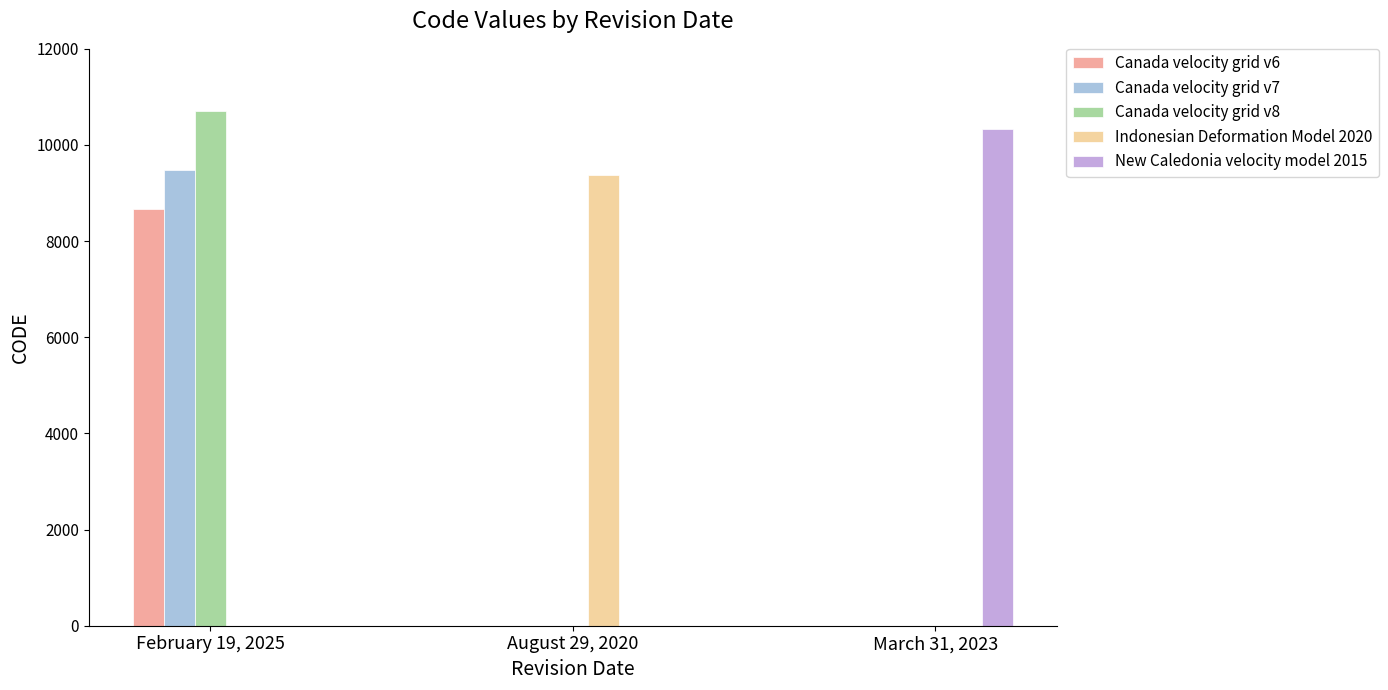

Reading right to left, what are all the values shown in this chart?

Canada velocity grid v6: March 31, 2023=0	August 29, 2020=0	February 19, 2025=8676
Canada velocity grid v7: March 31, 2023=0	August 29, 2020=0	February 19, 2025=9483
Canada velocity grid v8: March 31, 2023=0	August 29, 2020=0	February 19, 2025=10707
Indonesian Deformation Model 2020: March 31, 2023=0	August 29, 2020=9375	February 19, 2025=0
New Caledonia velocity model 2015: March 31, 2023=10323	August 29, 2020=0	February 19, 2025=0